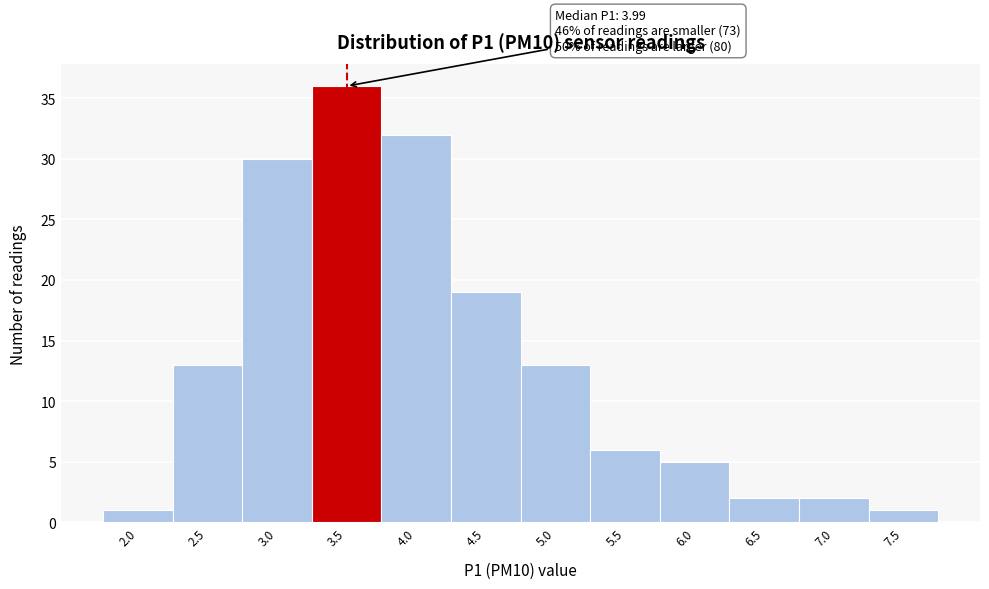

Reading left to right, extract all data points from this chart.

1	13	30	36	32	19	13	6	5	2	2	1